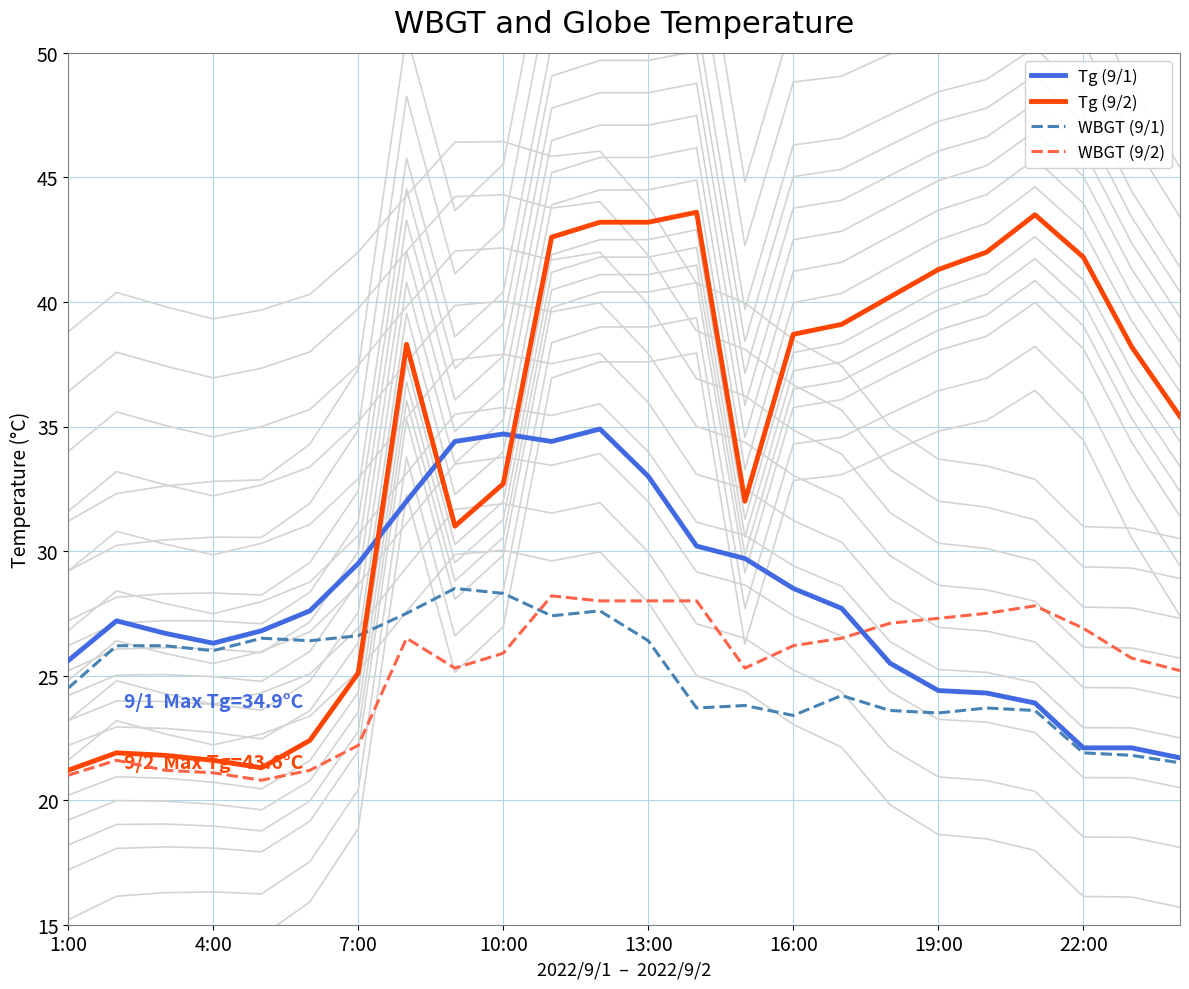

At which category is the sum across all series the highest?

11